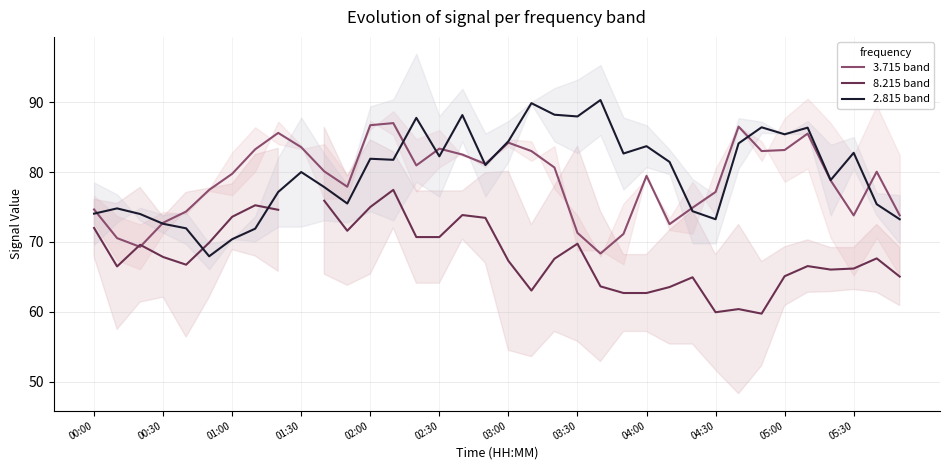

True or false: 8.215 band and 2.815 band cross at least once.

True